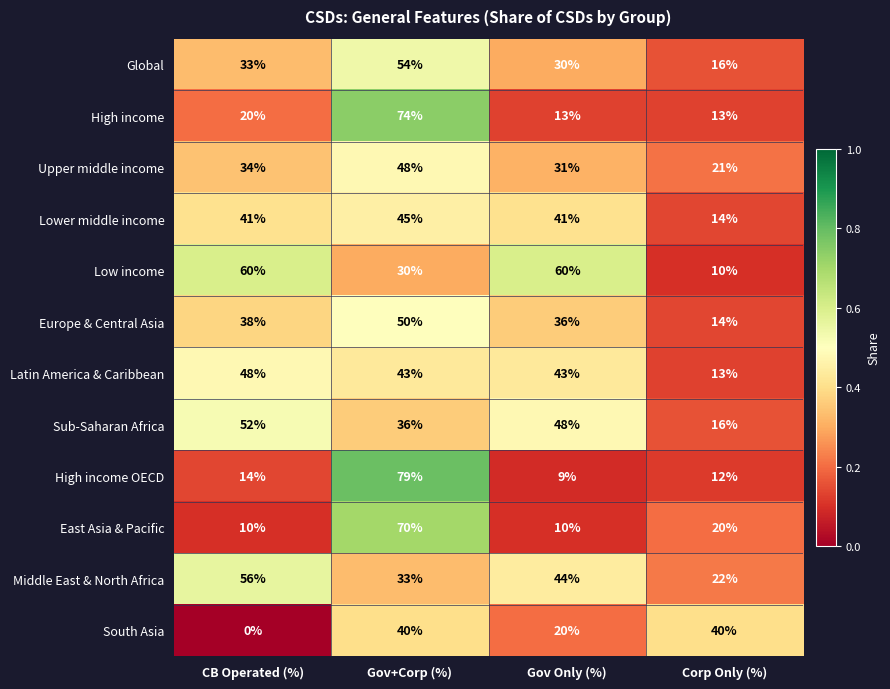

What is the total value across all series at Corp Only (%)?

211